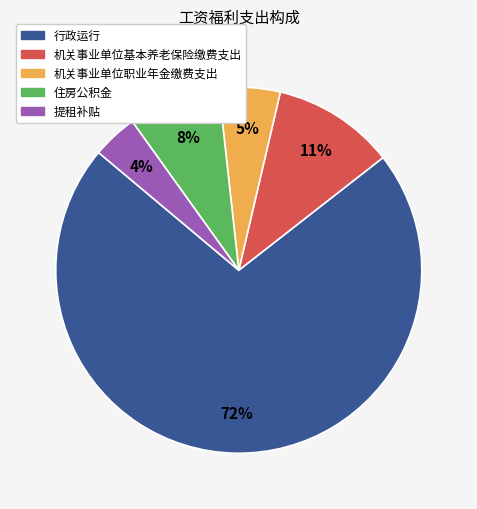

To the nearest percent, what is the combined percentage of 提租补贴 and 机关事业单位基本养老保险缴费支出?

15%